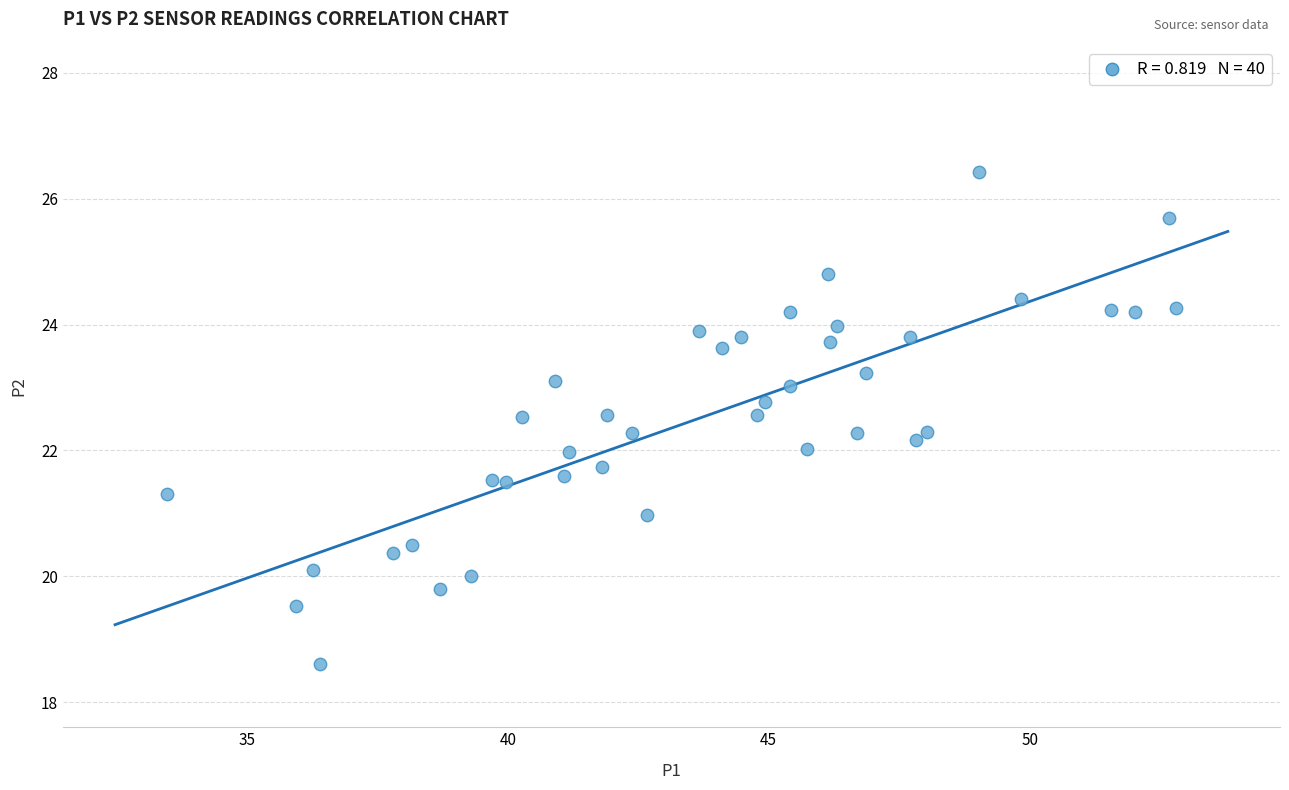

What is the range of X values (max minus min)?

19.3